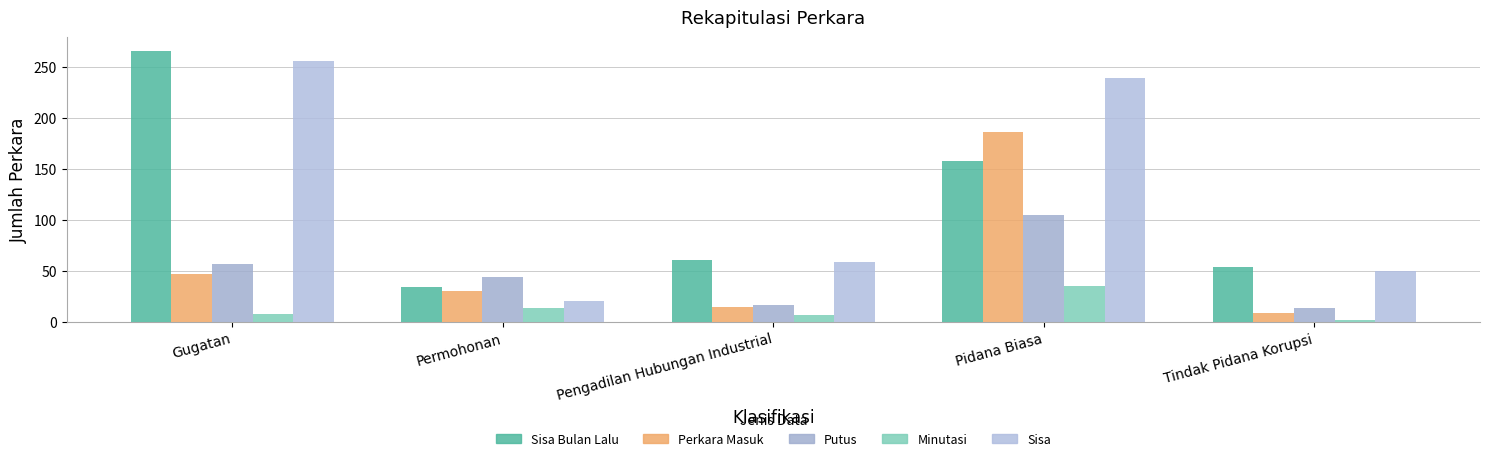

At which category is the sum across all series the highest?

Pidana Biasa